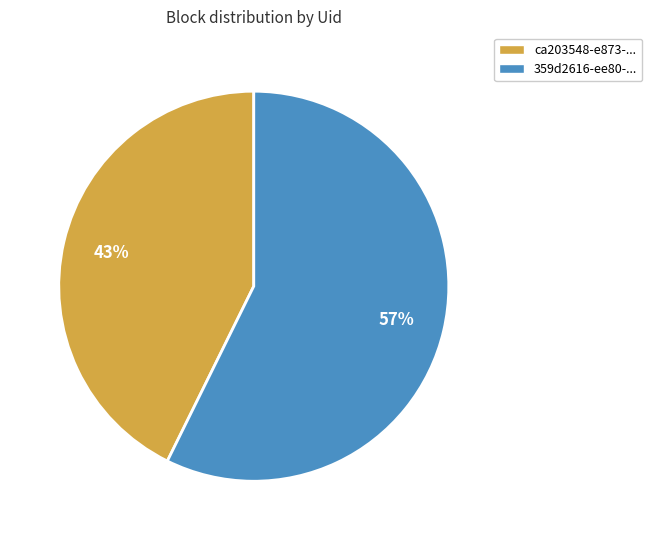

To the nearest percent, what is the average slice percentage?

50%